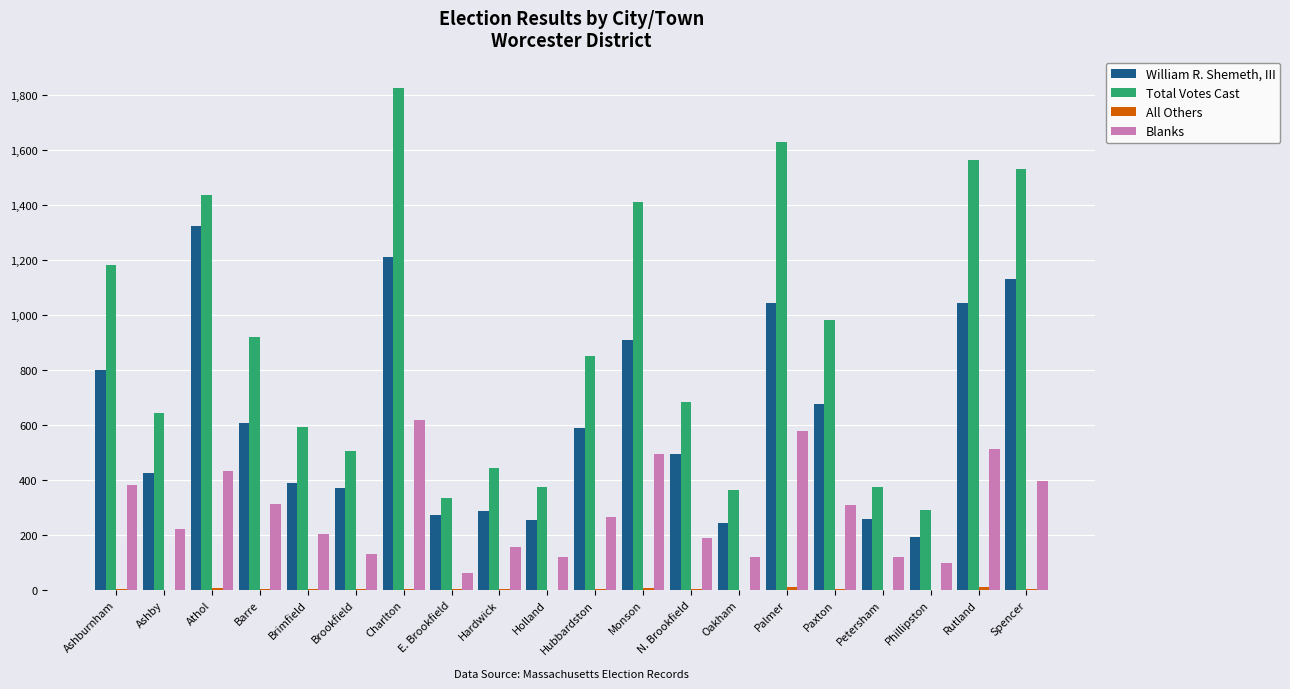

Which category has the highest value in the William R. Shemeth, III series?

Athol